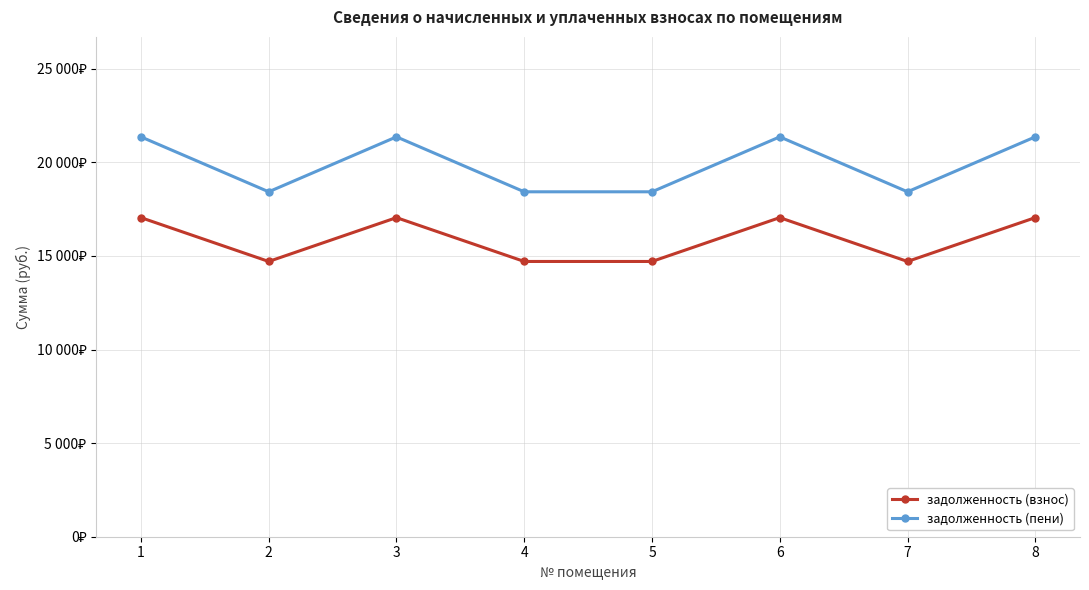

What are all the series names shown in the legend?

задолженность (взнос), задолженность (пени)